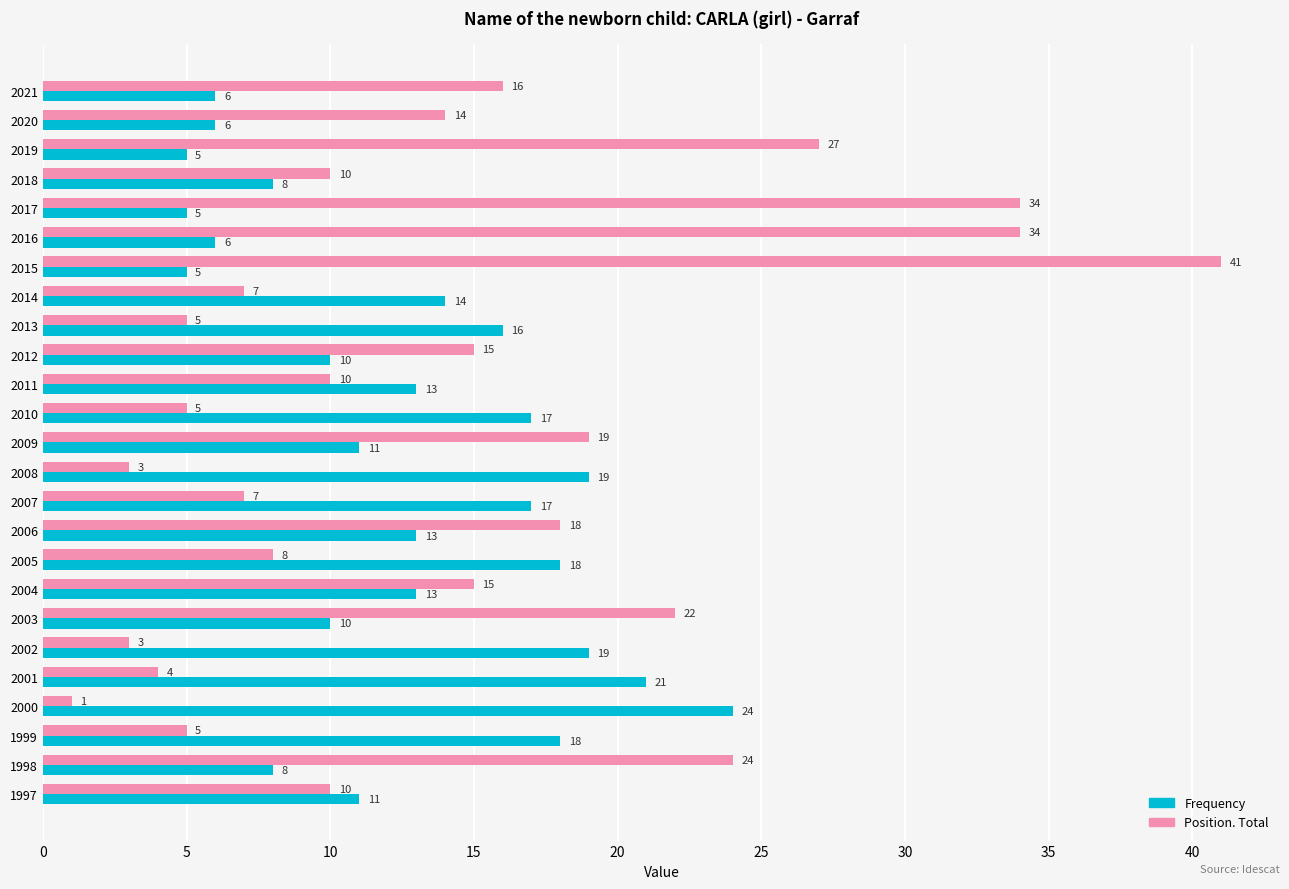

What is the difference between the maximum and second lowest values in the Position. Total series?

38